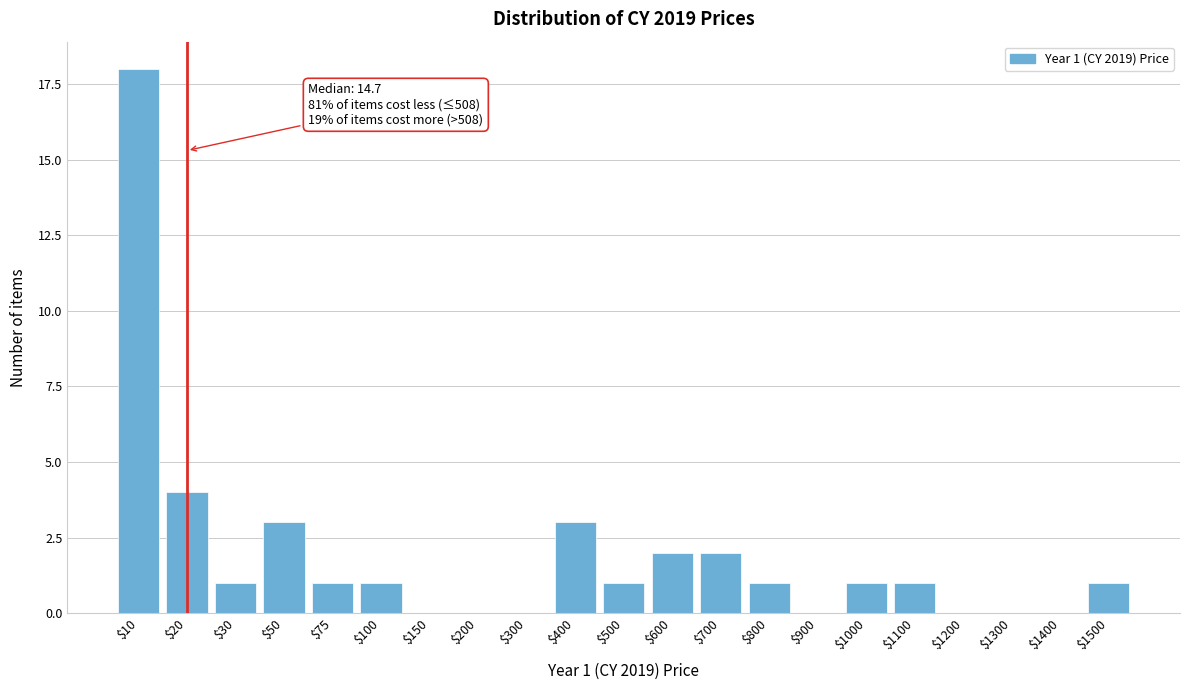

What is the sum of all values?

40